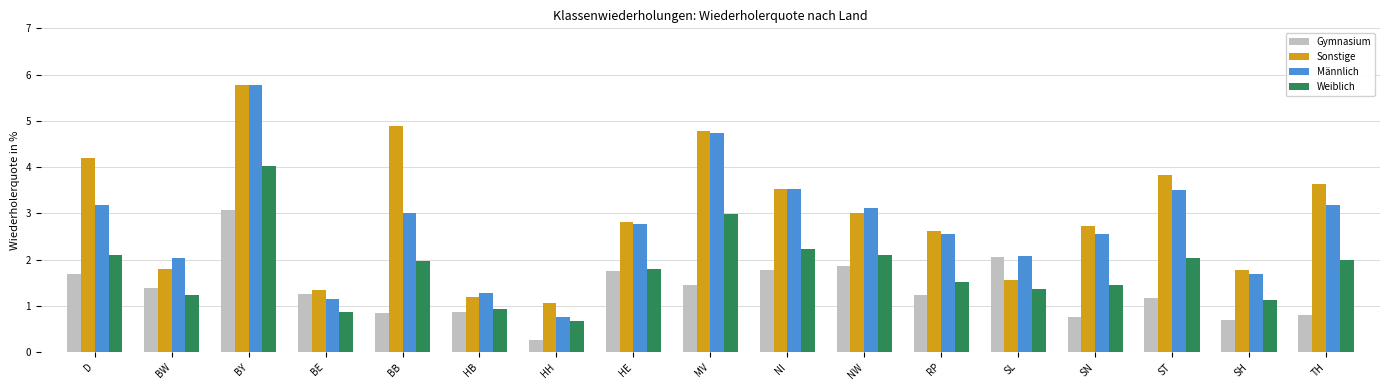

True or false: Gymnasium has a value of 1.9 at BW.

False